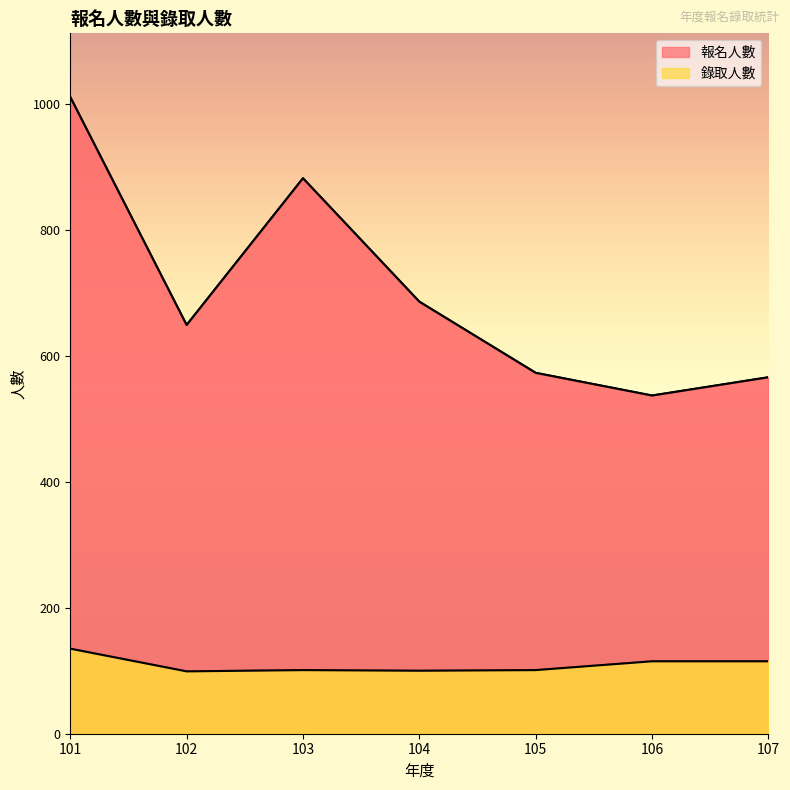

The value of 錄取人數 at 104 is 100. True or false?

True